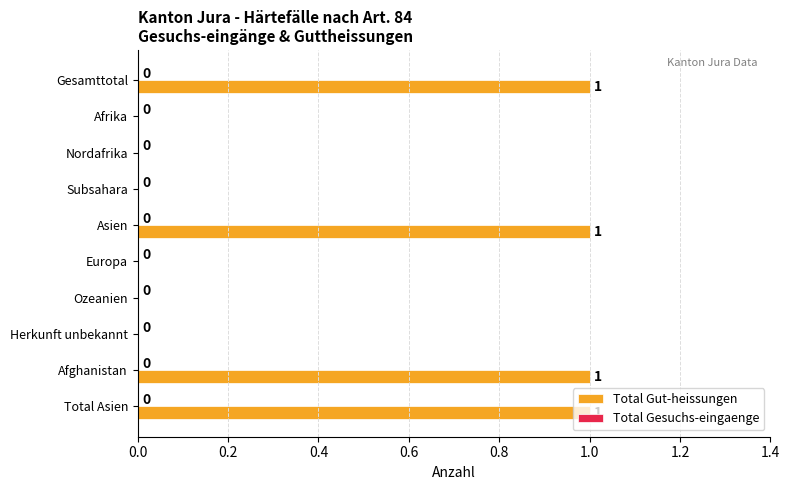

Between Gesamttotal and Herkunft unbekannt, which is larger?

Gesamttotal